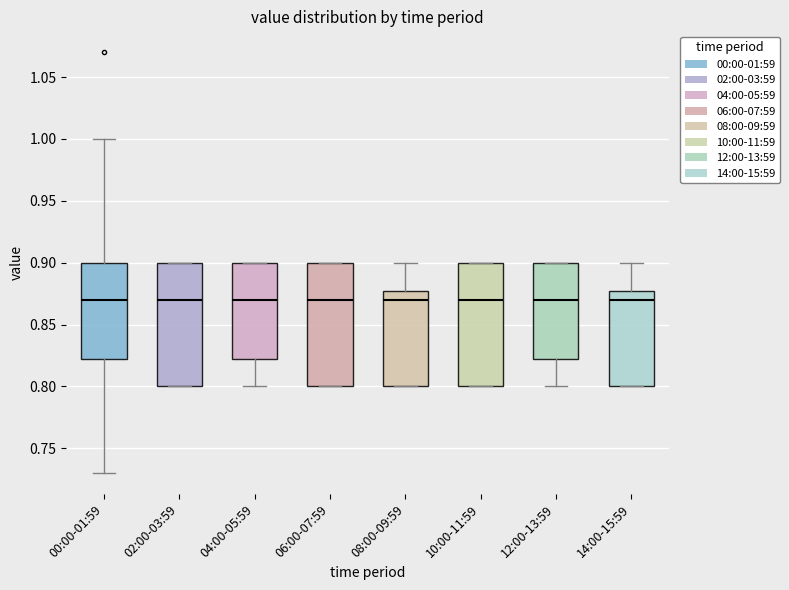

Reading left to right, transcribe this box plot: for each box, give where its median line is, the range the box spans, and where its two whiskers end, as read against the y-axis. The values are not printed on the chart, so give them approximately, as read against the axis.

00:00-01:59: median 0.870, box 0.825 to 0.900, whiskers 0.730 to 1.000
02:00-03:59: median 0.870, box 0.800 to 0.900, whiskers 0.800 to 0.900
04:00-05:59: median 0.870, box 0.825 to 0.900, whiskers 0.800 to 0.900
06:00-07:59: median 0.870, box 0.800 to 0.900, whiskers 0.800 to 0.900
08:00-09:59: median 0.870, box 0.800 to 0.880, whiskers 0.800 to 0.900
10:00-11:59: median 0.870, box 0.800 to 0.900, whiskers 0.800 to 0.900
12:00-13:59: median 0.870, box 0.825 to 0.900, whiskers 0.800 to 0.900
14:00-15:59: median 0.870, box 0.800 to 0.880, whiskers 0.800 to 0.900